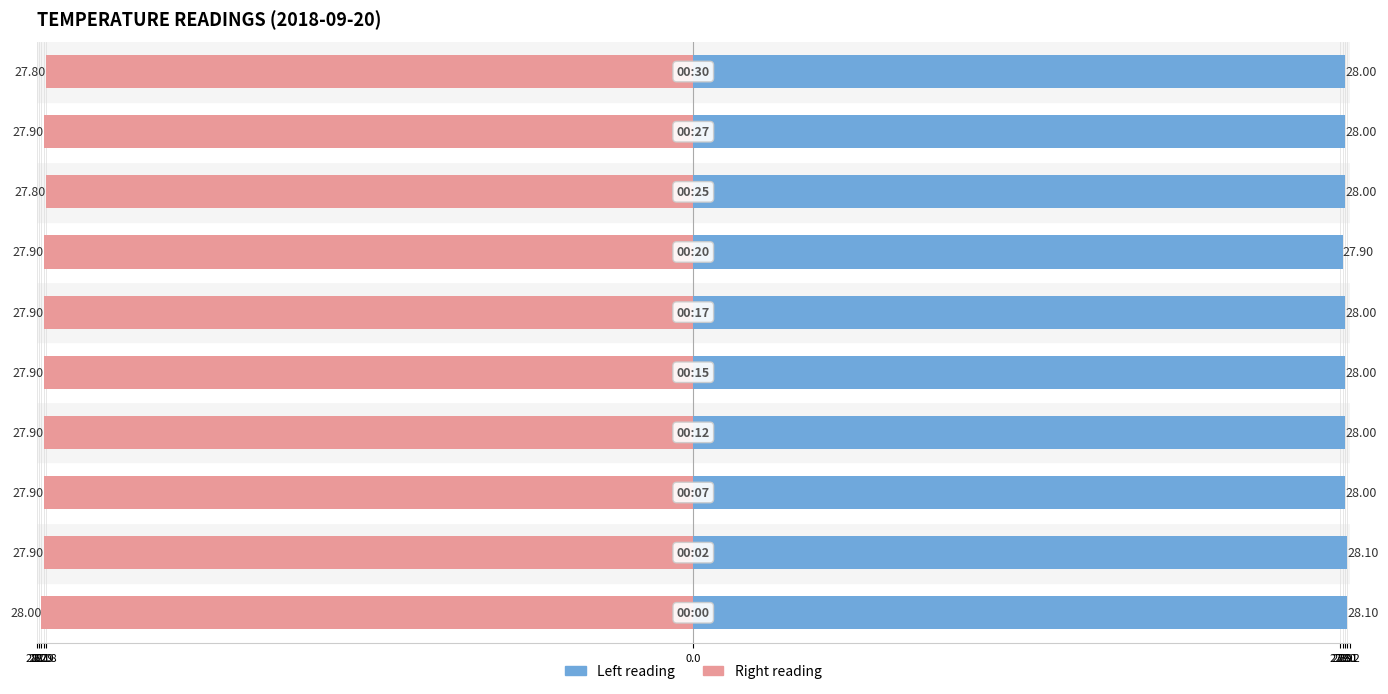

Reading left to right, list all the values displayed in this chart.

Left reading: 28.2=28.1	28.1=28.1	28.0=28.0	27.9=28.0	27.8=28.0	0.0=28.0	27.8=27.9	27.9=28.0	28.0=28.0	28.1=28.0
Right reading: 28.2=-28.0	28.1=-27.9	28.0=-27.9	27.9=-27.9	27.8=-27.9	0.0=-27.9	27.8=-27.9	27.9=-27.8	28.0=-27.9	28.1=-27.8